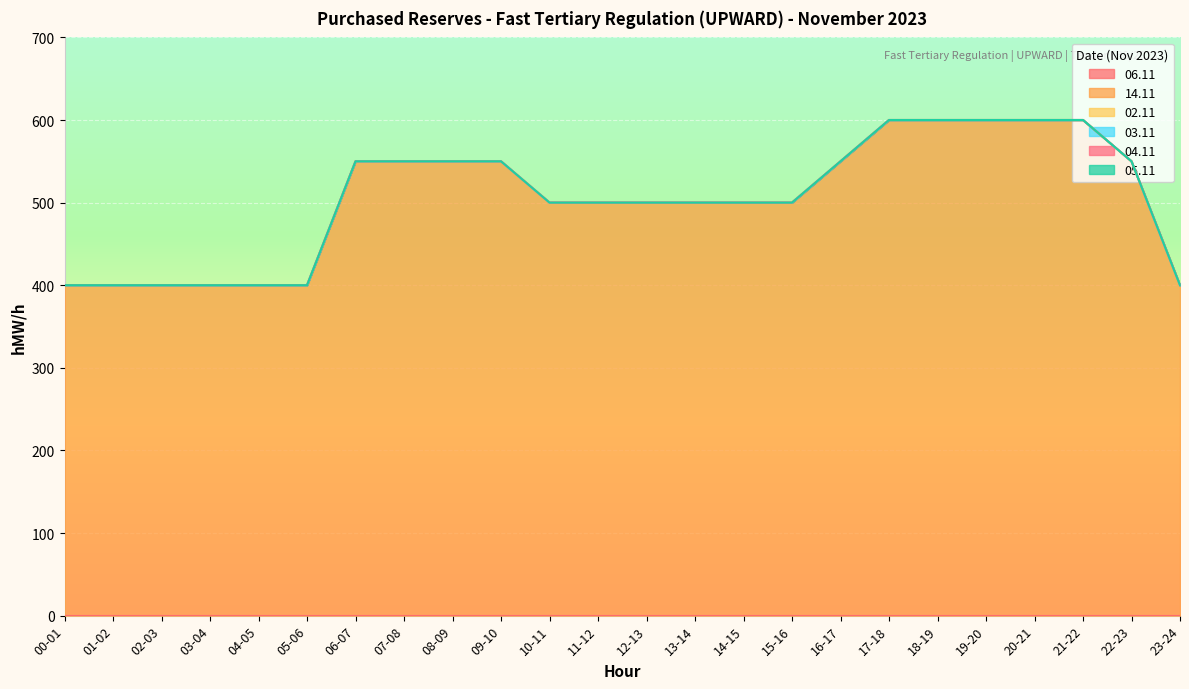

List the series in order of their peak value, lowest first.

06.11, 02.11, 03.11, 04.11, 05.11, 14.11